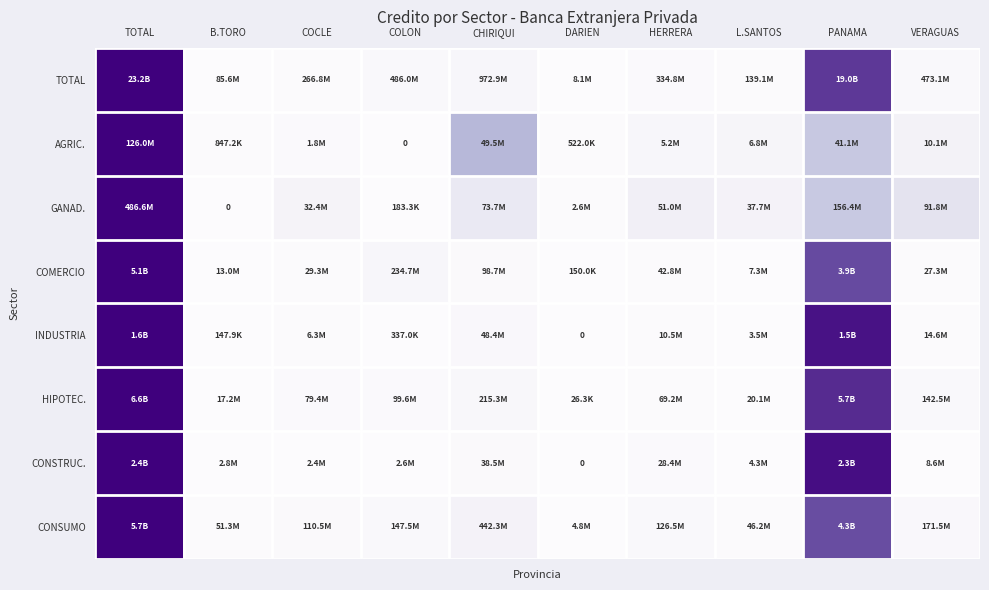

The value of COMERCIO at VERAGUAS is 0.0. True or false?

False